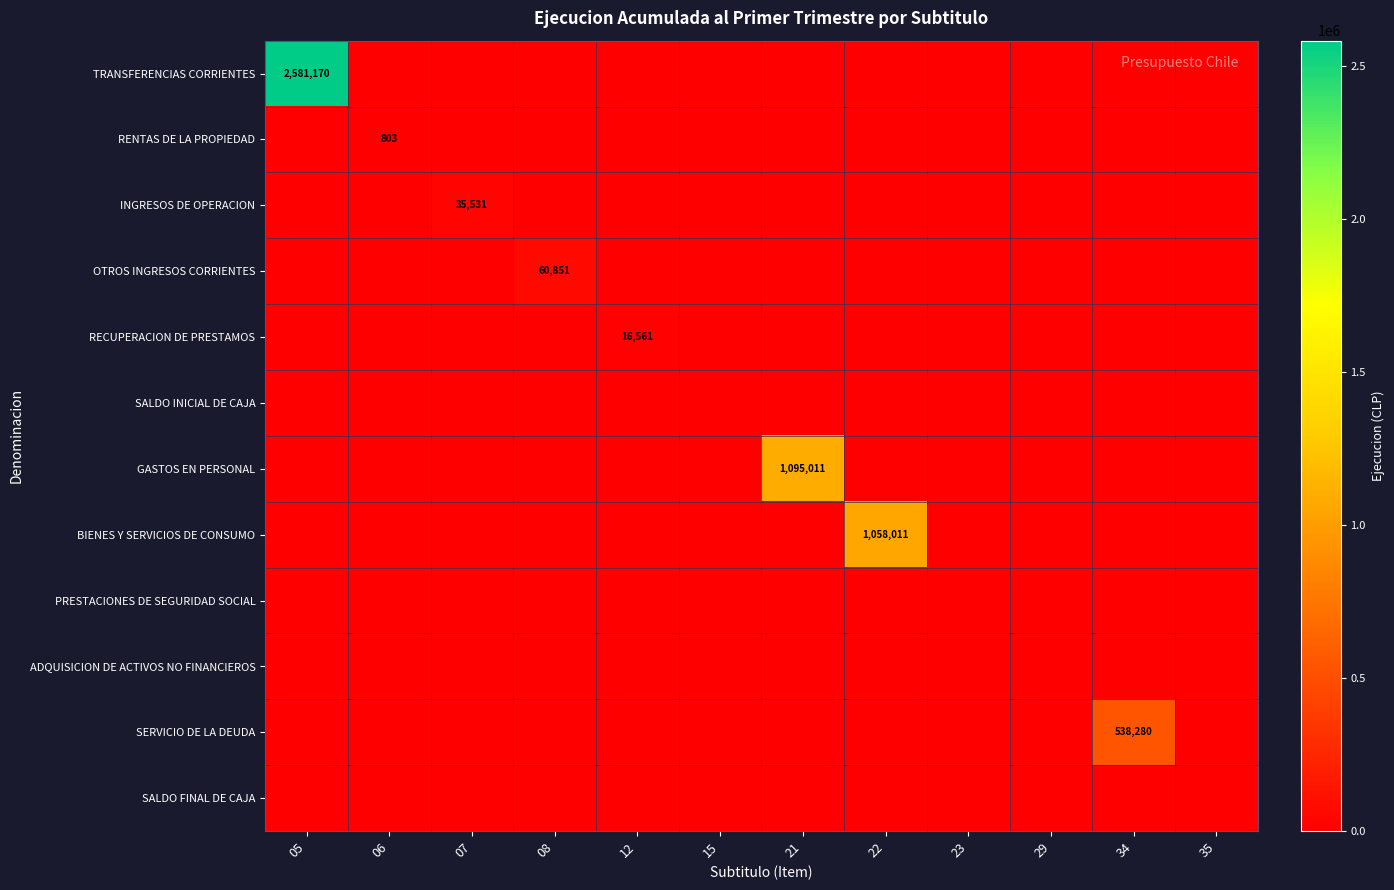

The value of RENTAS DE LA PROPIEDAD at 06 is 803. True or false?

True